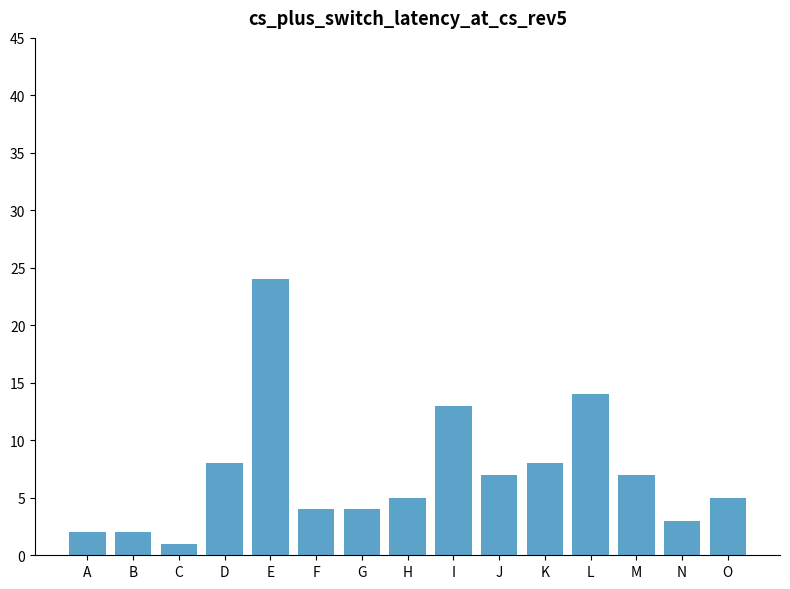

How many categories are shown in the chart?

15